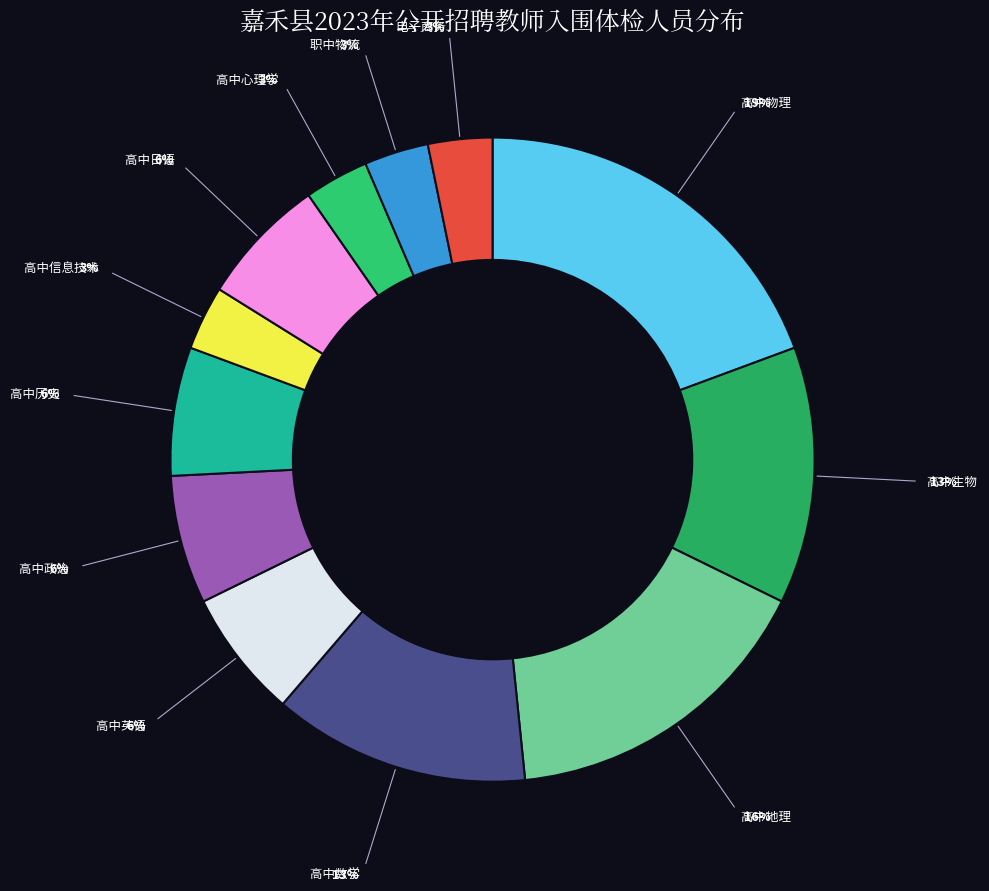

Is it true that 高中数学 is 28% of the pie?

False